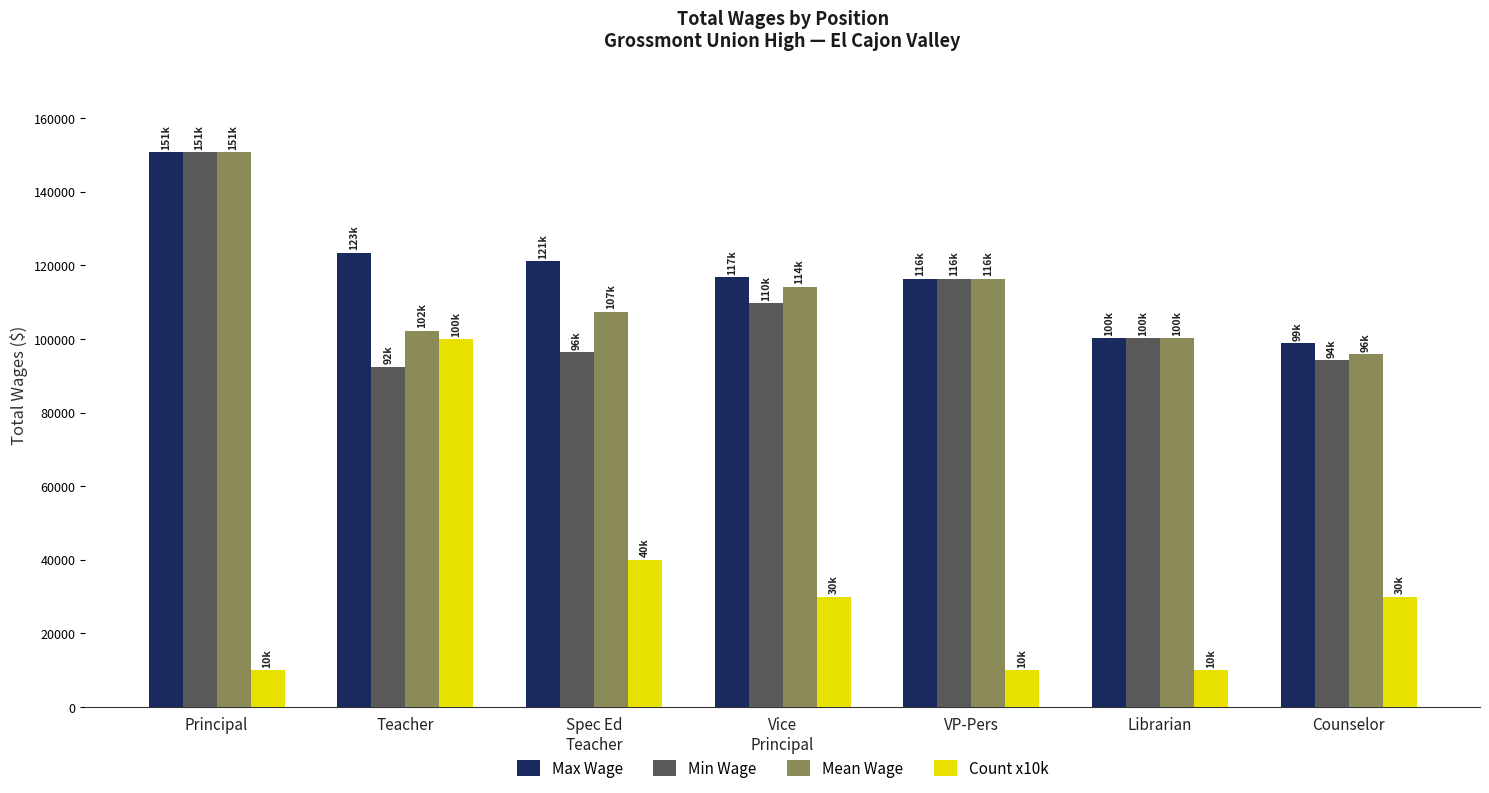

Which series has the largest range (max minus min)?

Count x10k